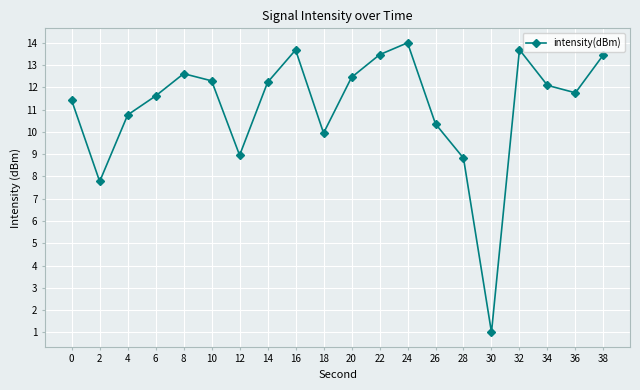

Does the chart have visible grid lines?

Yes